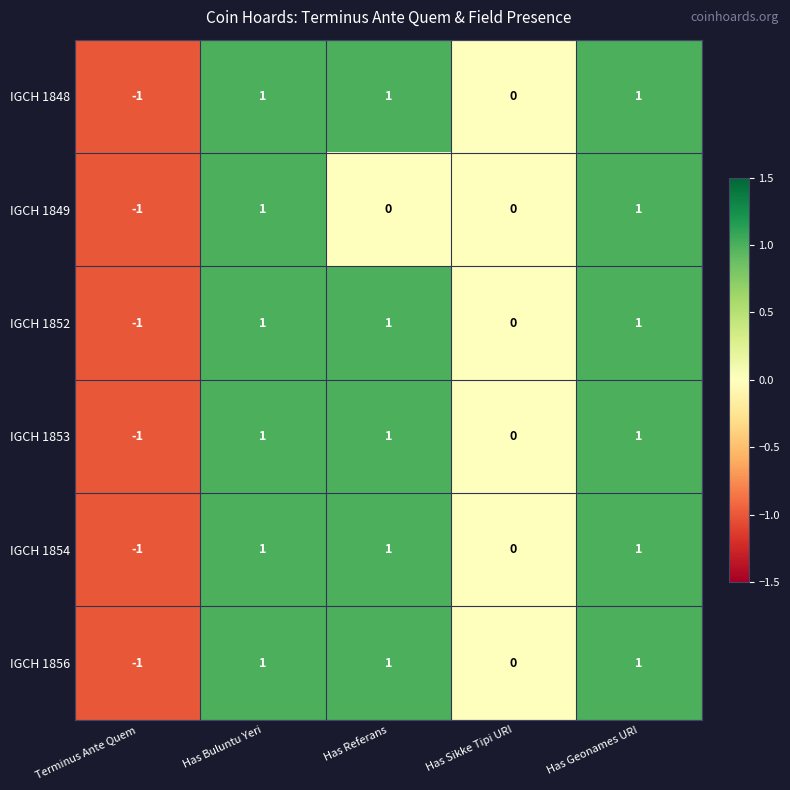

Where does the IGCH 1849 series first go above 0?

Has Buluntu Yeri